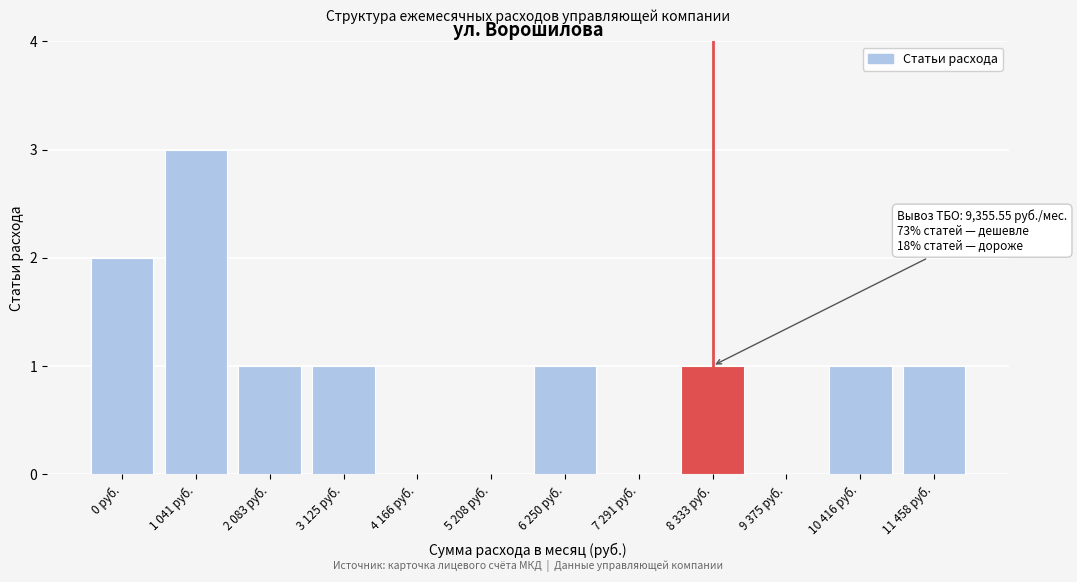

Reading right to left, extract all data points from this chart.

11 458 руб.=1	10 416 руб.=1	9 375 руб.=0	8 333 руб.=1	7 291 руб.=0	6 250 руб.=1	5 208 руб.=0	4 166 руб.=0	3 125 руб.=1	2 083 руб.=1	1 041 руб.=3	0 руб.=2